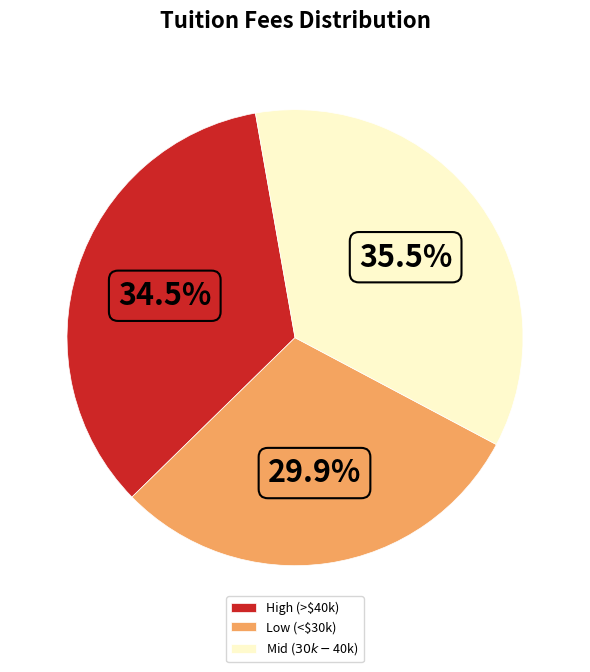

What percentage is NOT represented by Low (<$30k)?

70.1%